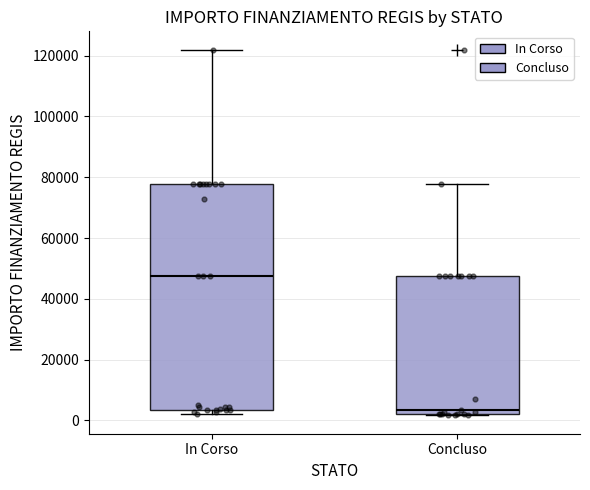

Reading left to right, read every box against the y-axis: the position of its median line, the range the box covers, and the ends of its whiskers. The values are not printed on the chart, so give them approximately, as read against the axis.

In Corso: median 48000, box 4000 to 78000, whiskers 2000 to 122000
Concluso: median 4000, box 2000 to 48000, whiskers 2000 to 78000